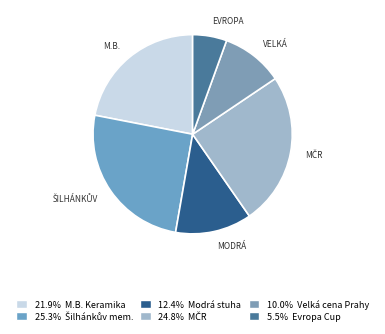

To the nearest percent, what is the average slice percentage?

17%